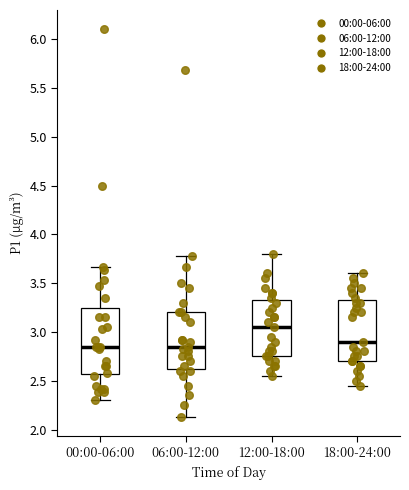

Which box is the tallest, from its lower edge to its upper edge?

00:00-06:00